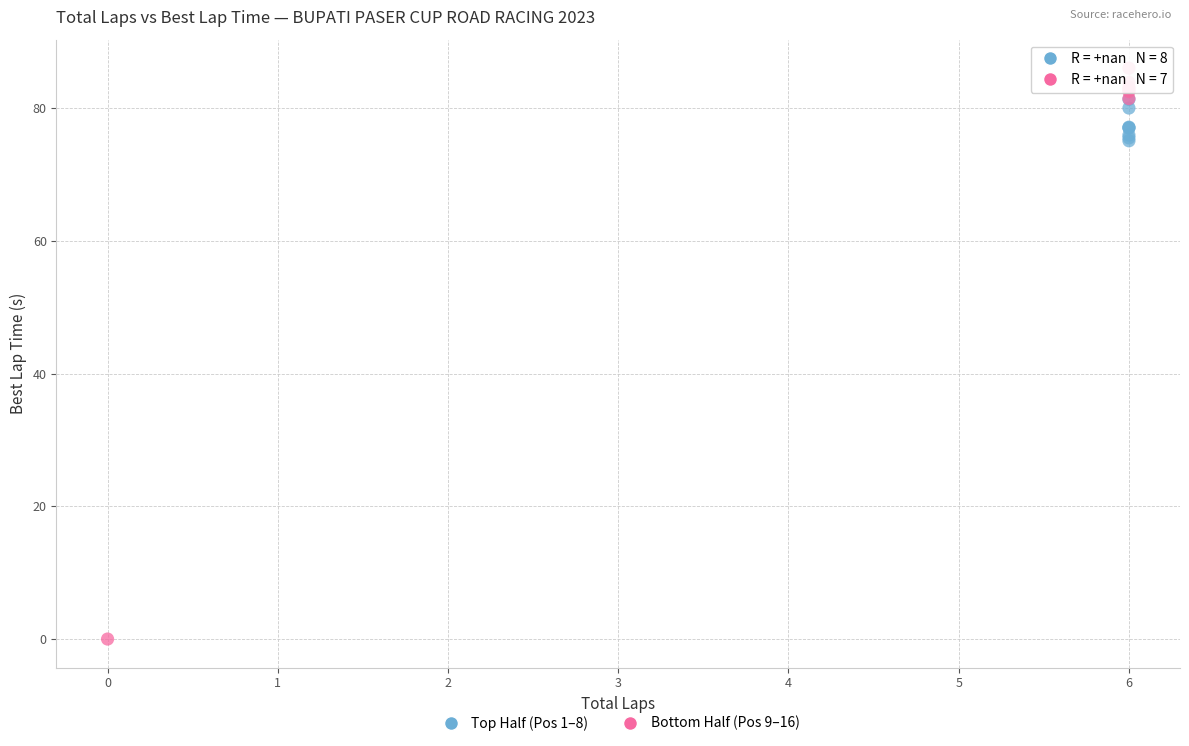

Which series contains the lowest Y value?

Bottom Half (Pos 9–16)